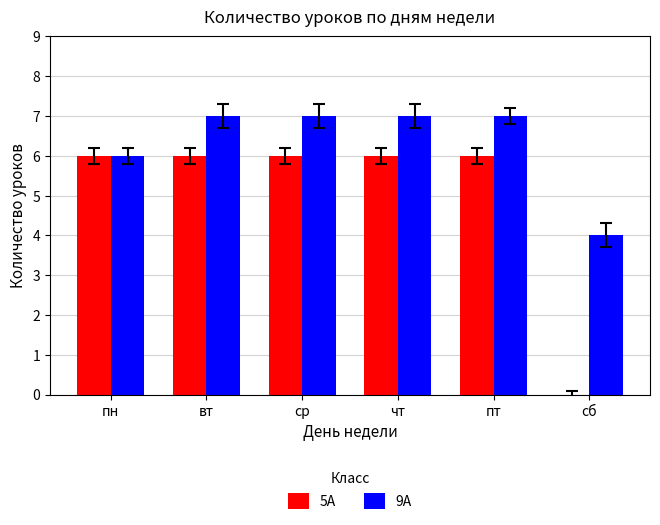

What is the total value across all series at пн?

12